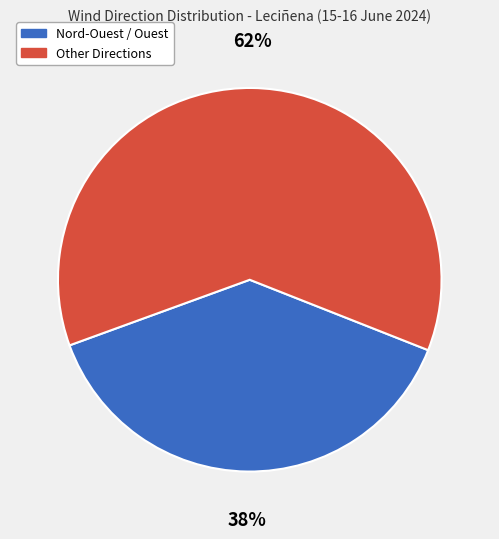

Which slice is the largest?

Other Directions